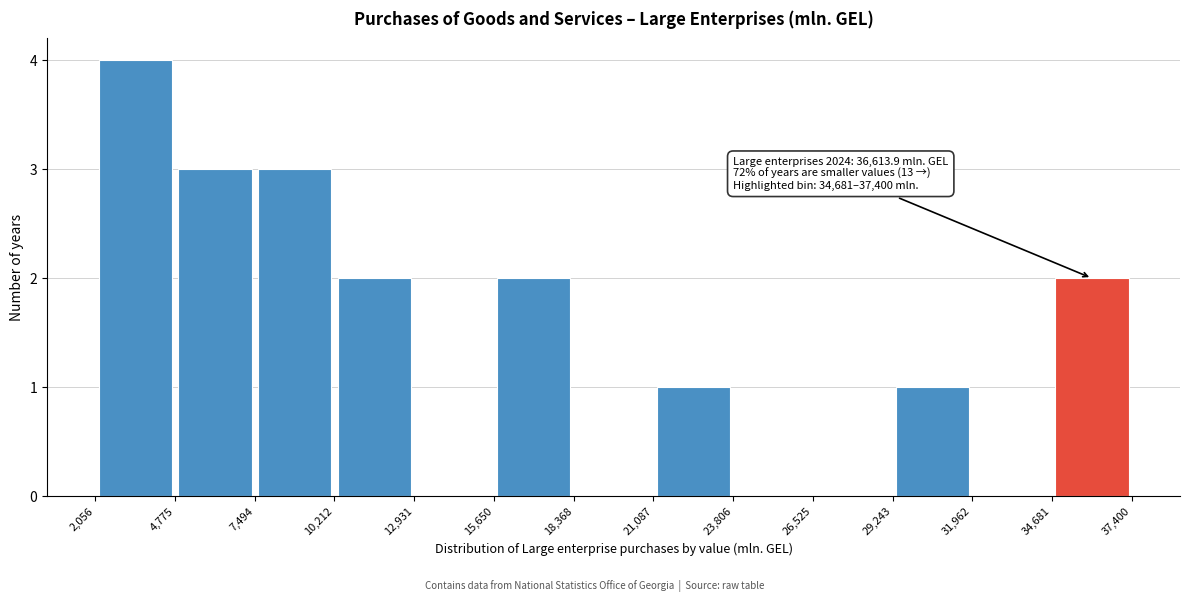

Which range on the x-axis has the tallest bar?

2,056 to 4,775